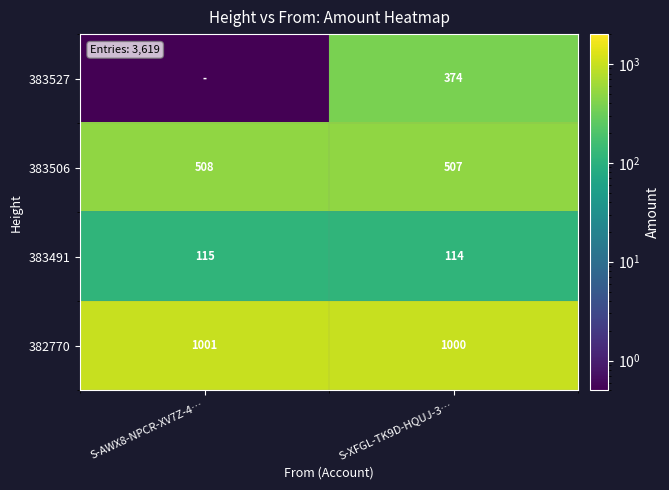

At which label does 383506 reach its peak?

S-AWX8-NPCR-XV7Z-4…